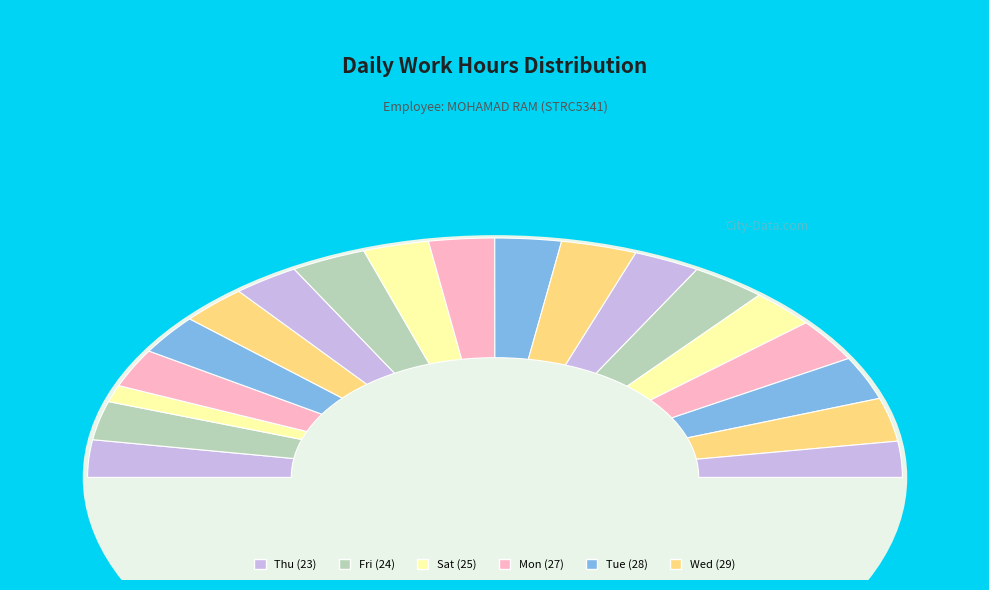

The Fri (15) slice represents 6% of the pie. True or false?

True